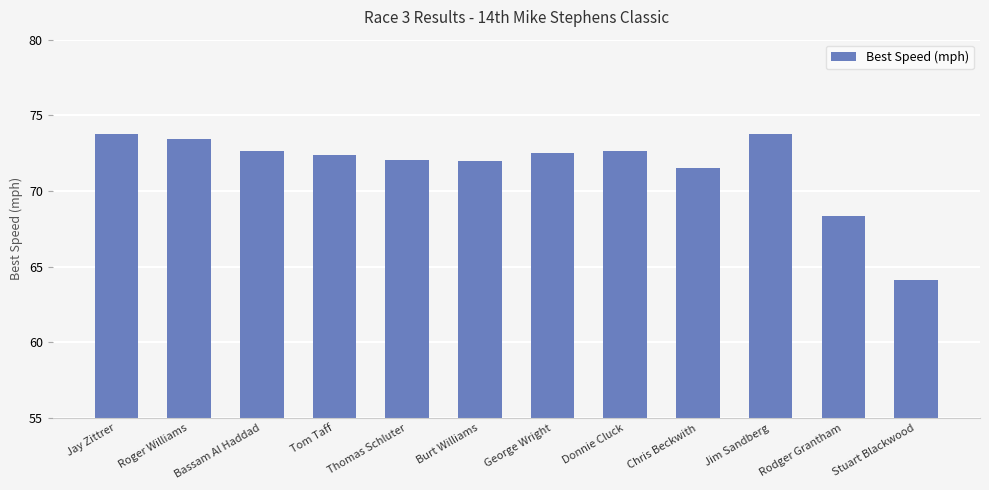

What is the minimum value shown in the chart?

64.1